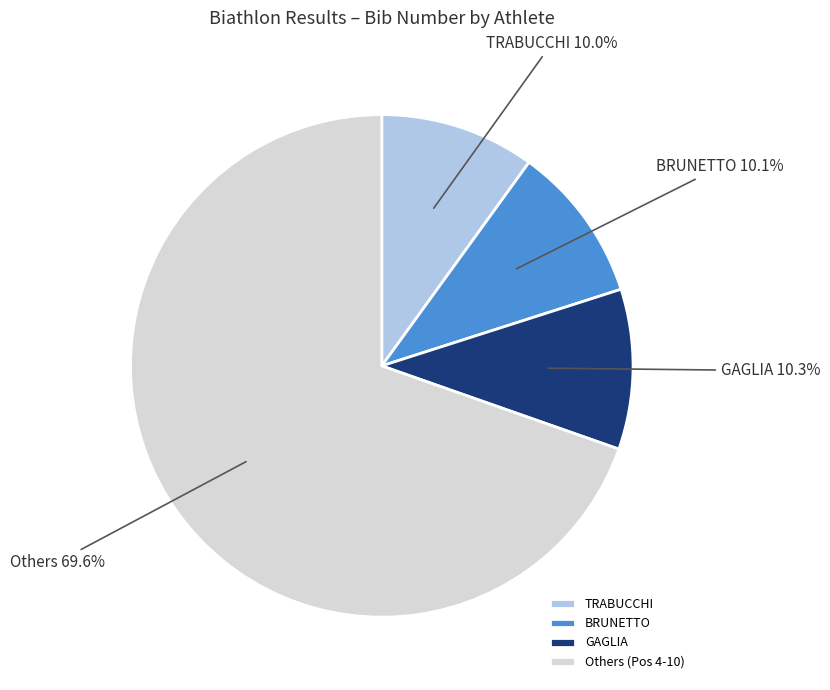

Between BRUNETTO and Others, which is larger?

Others